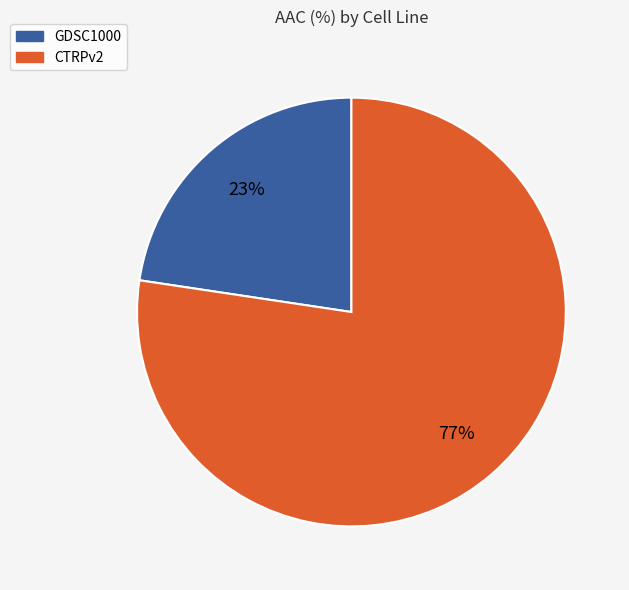

To the nearest percent, what is the average slice percentage?

50%